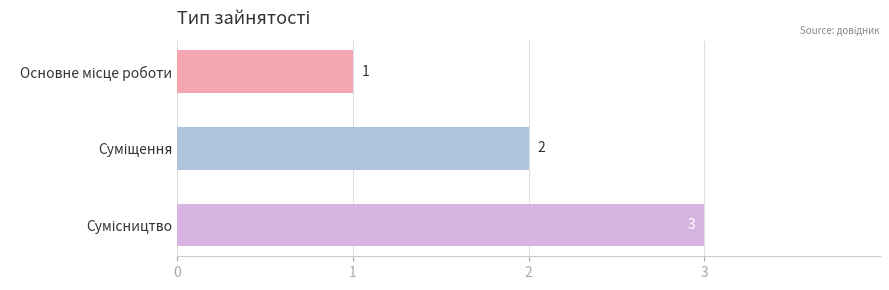

How many values are between 1 and 3?

3